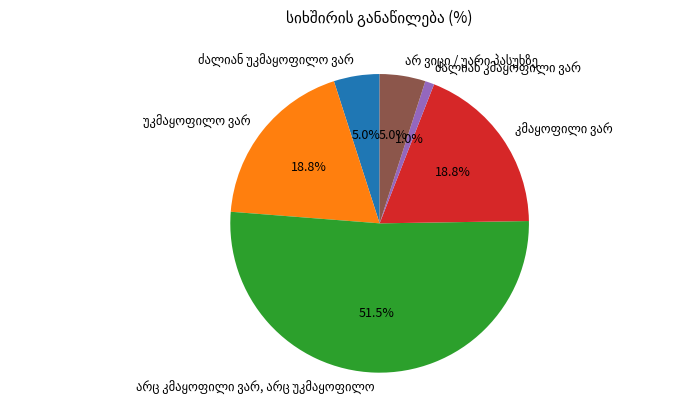

Is there any slice that represents more than half of the pie?

Yes